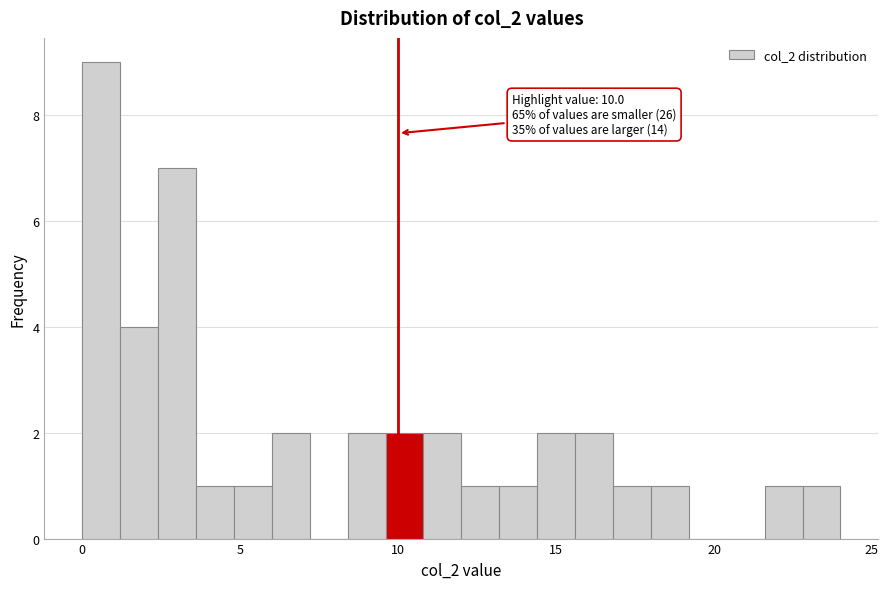

Around what value on the x-axis is the tallest bar? Give the approximate position of its centre, as read against the axis.

0.5